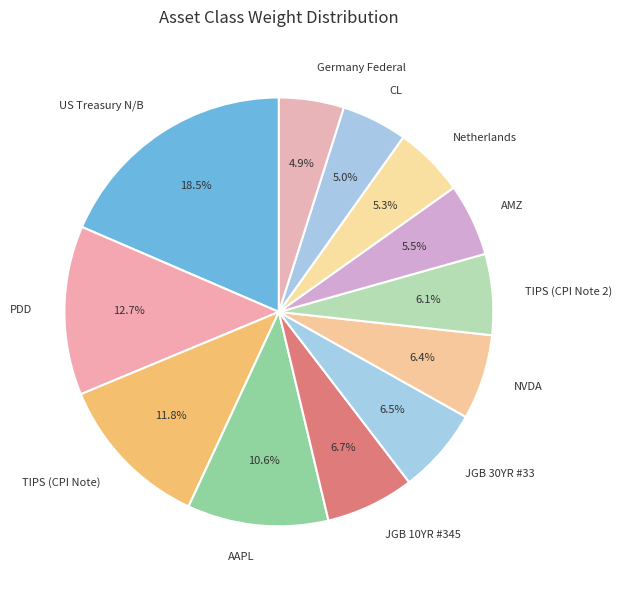

To the nearest percent, what is the difference between the largest and smallest slice percentages?

14%